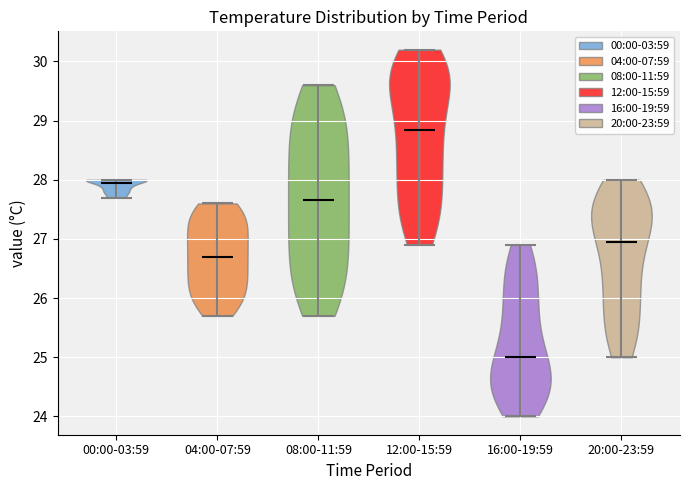

Which violin has the lowest median line?

16:00-19:59